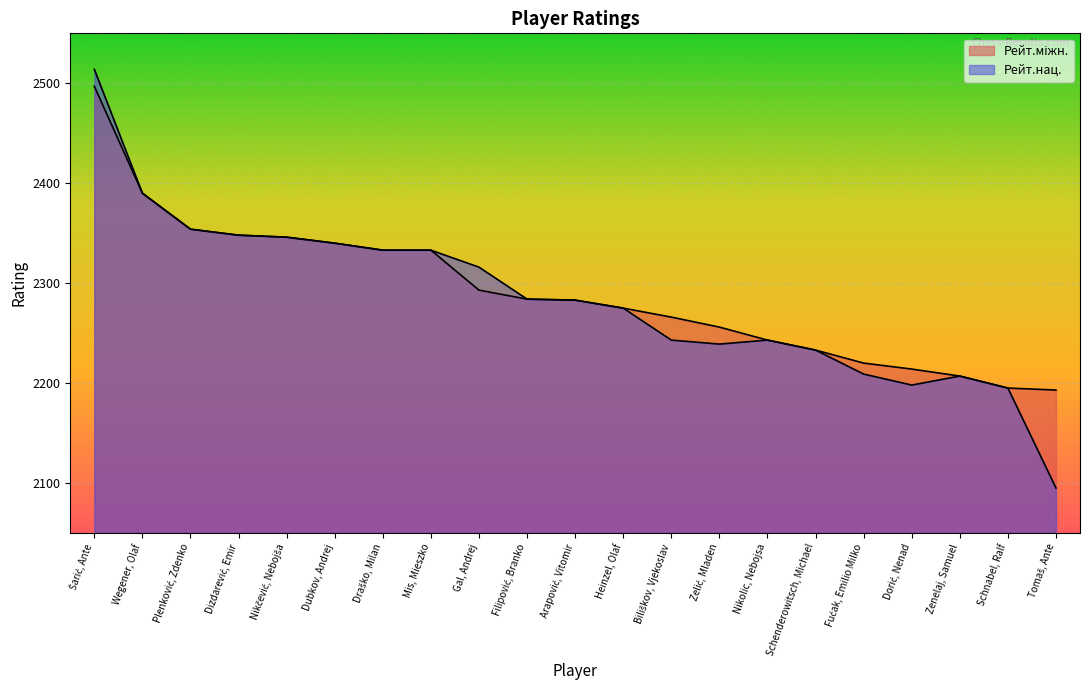

Between Zelić, Mladen and Filipović, Branko, which is larger?

Filipović, Branko